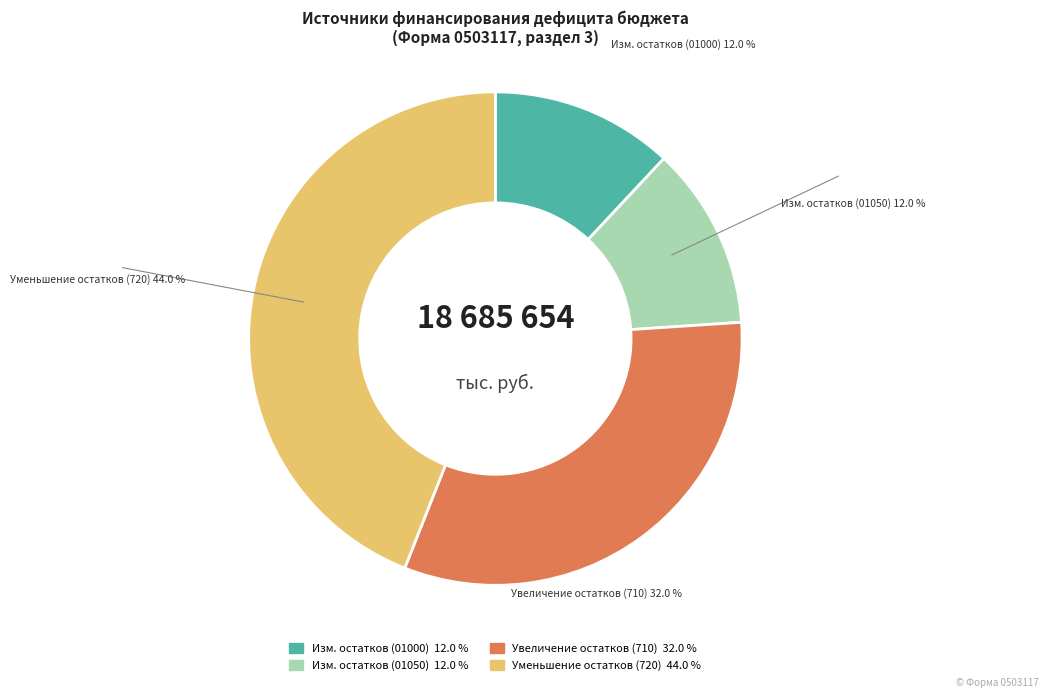

Does Увеличение остатков (710) account for over 50% of the chart?

No